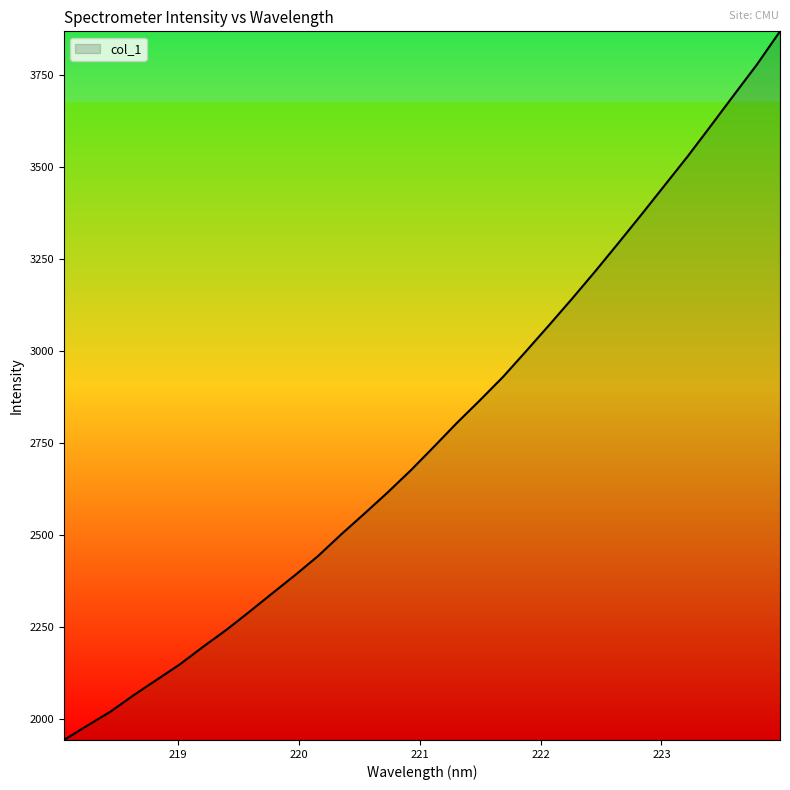

What is the difference between the maximum and minimum values?

1926.9